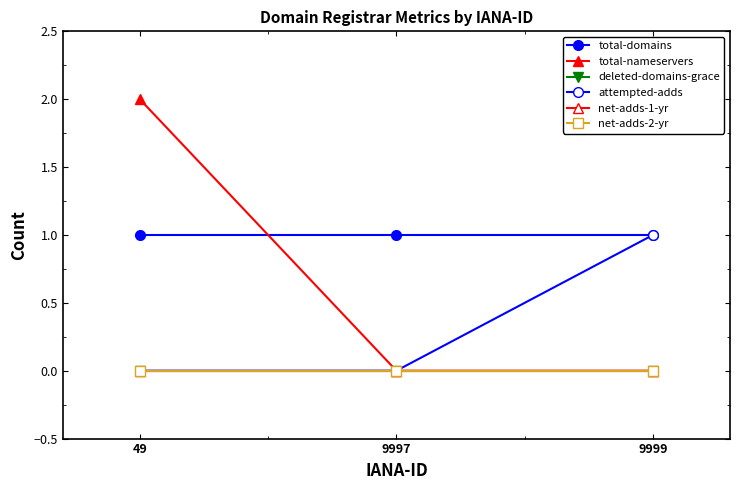

Between 9997 and 9999, which is larger?

9997